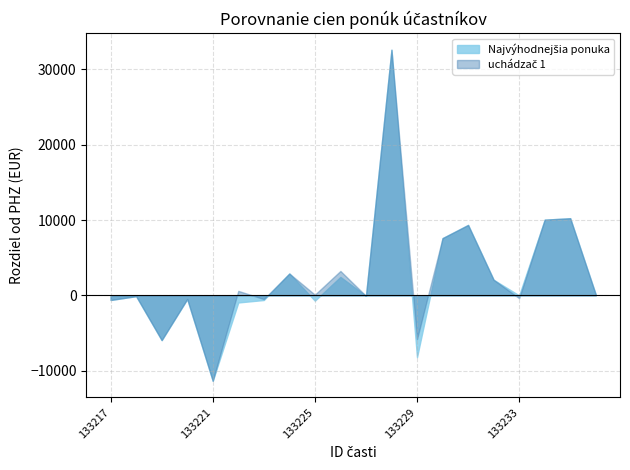

What is the minimum value shown in the chart?

-11340